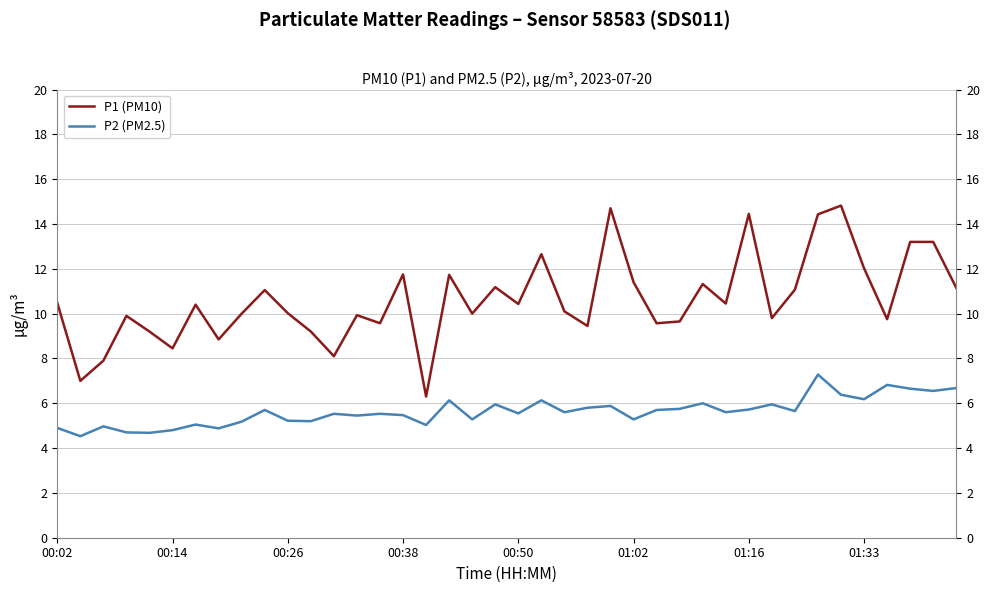

What is the lowest value of the P2 (PM2.5) series?

4.5